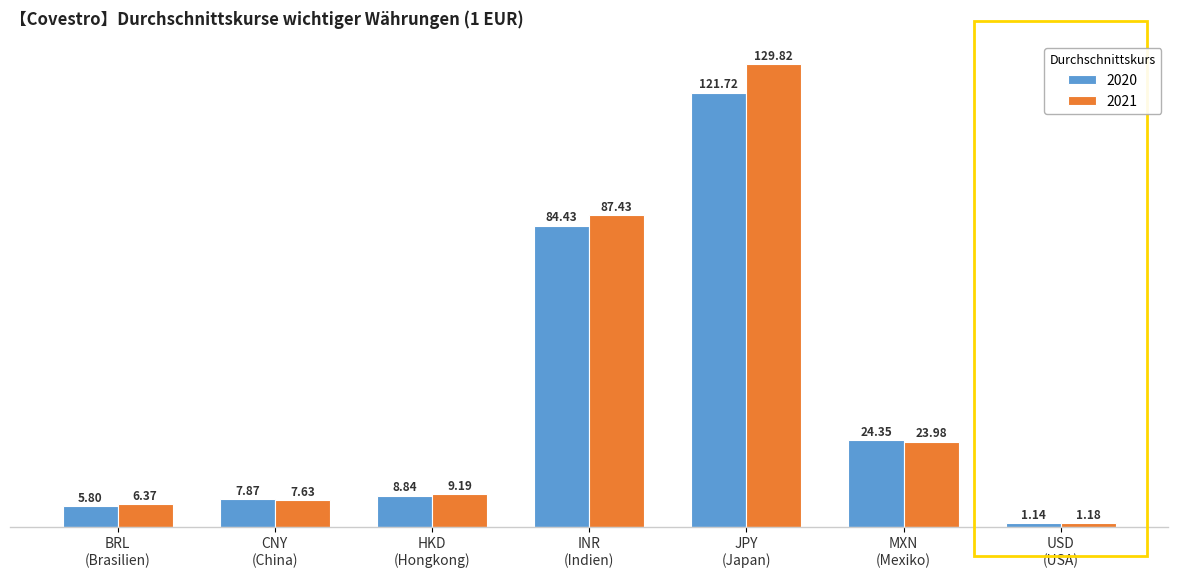

At which category is the sum across all series the highest?

JPY
(Japan)